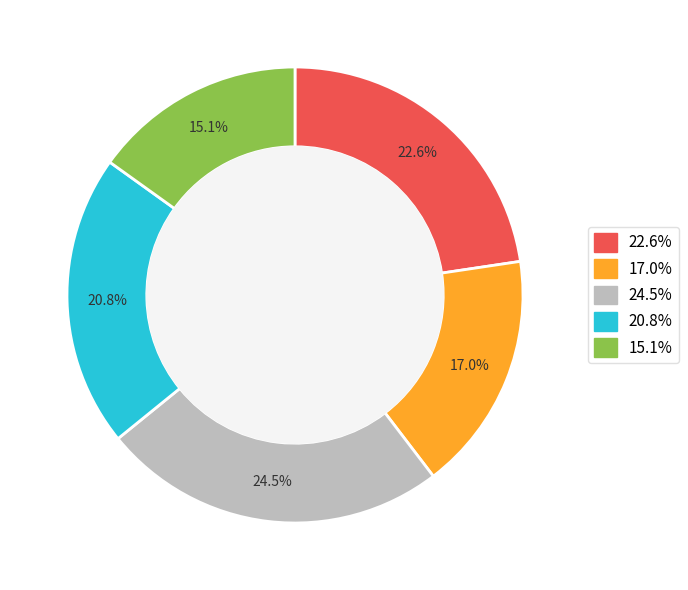

Is there any slice that represents more than half of the pie?

No